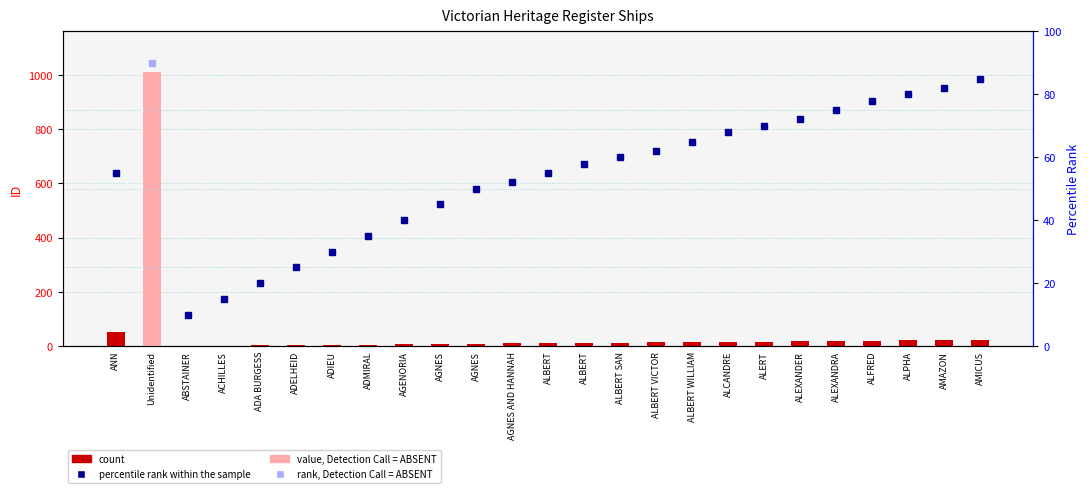

The value at AGNES AND HANNAH is 7. True or false?

False